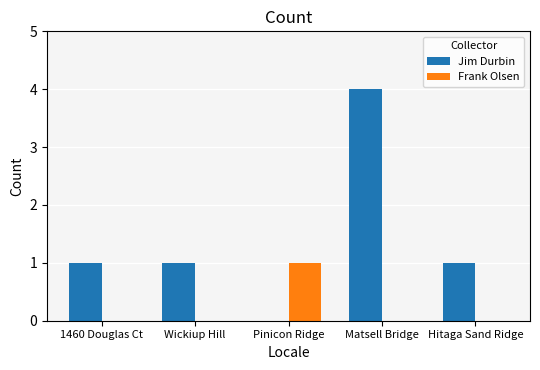

Reading left to right, extract all data points from this chart.

Jim Durbin: 1460 Douglas Ct=1	Wickiup Hill=1	Pinicon Ridge=0	Matsell Bridge=4	Hitaga Sand Ridge=1
Frank Olsen: 1460 Douglas Ct=0	Wickiup Hill=0	Pinicon Ridge=1	Matsell Bridge=0	Hitaga Sand Ridge=0